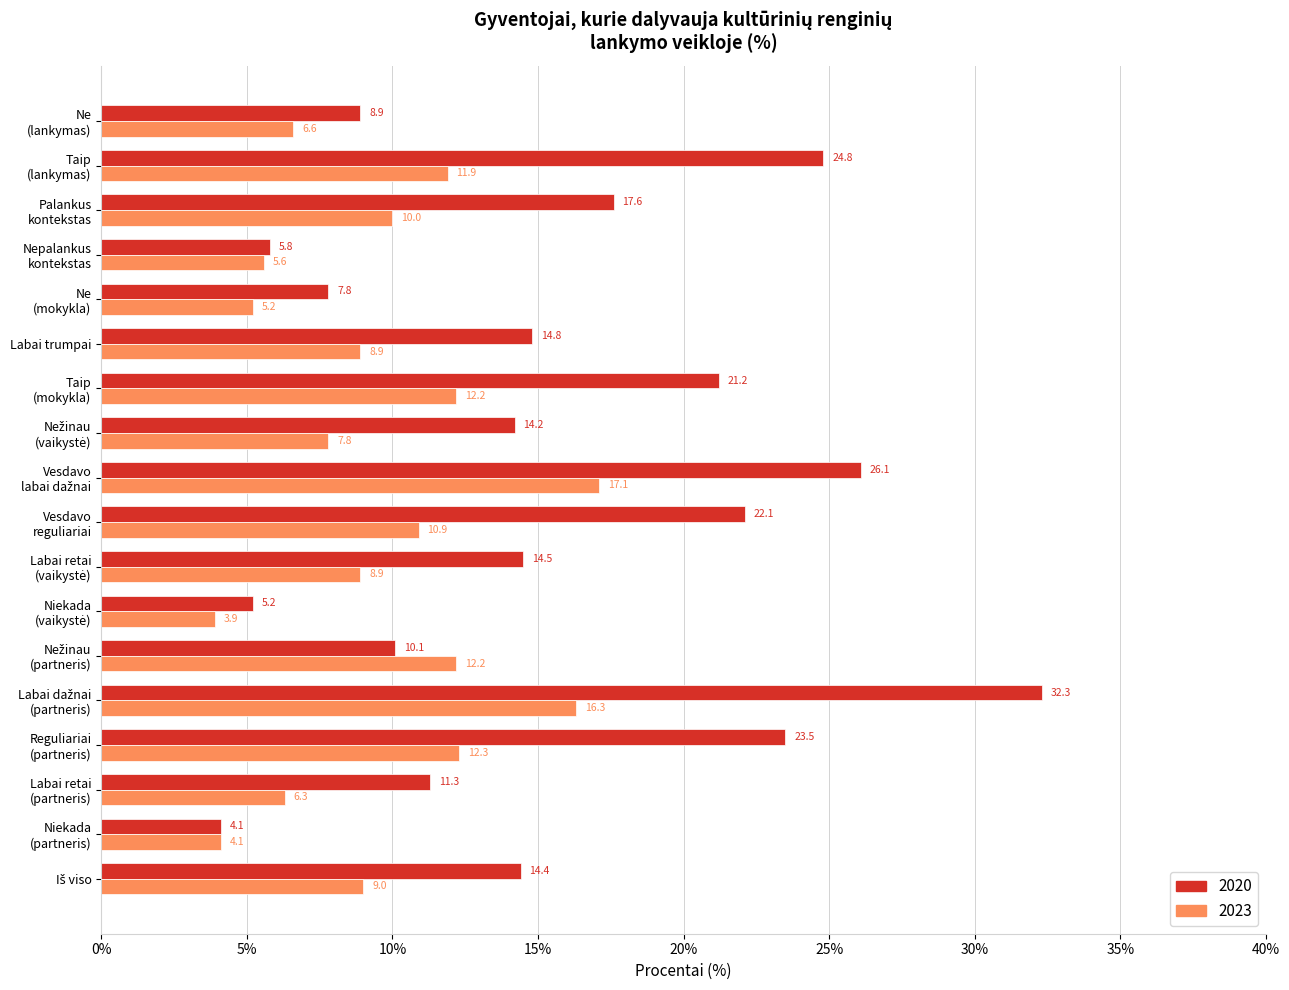

Rank the series by their maximum value, from highest to lowest.

2020, 2023